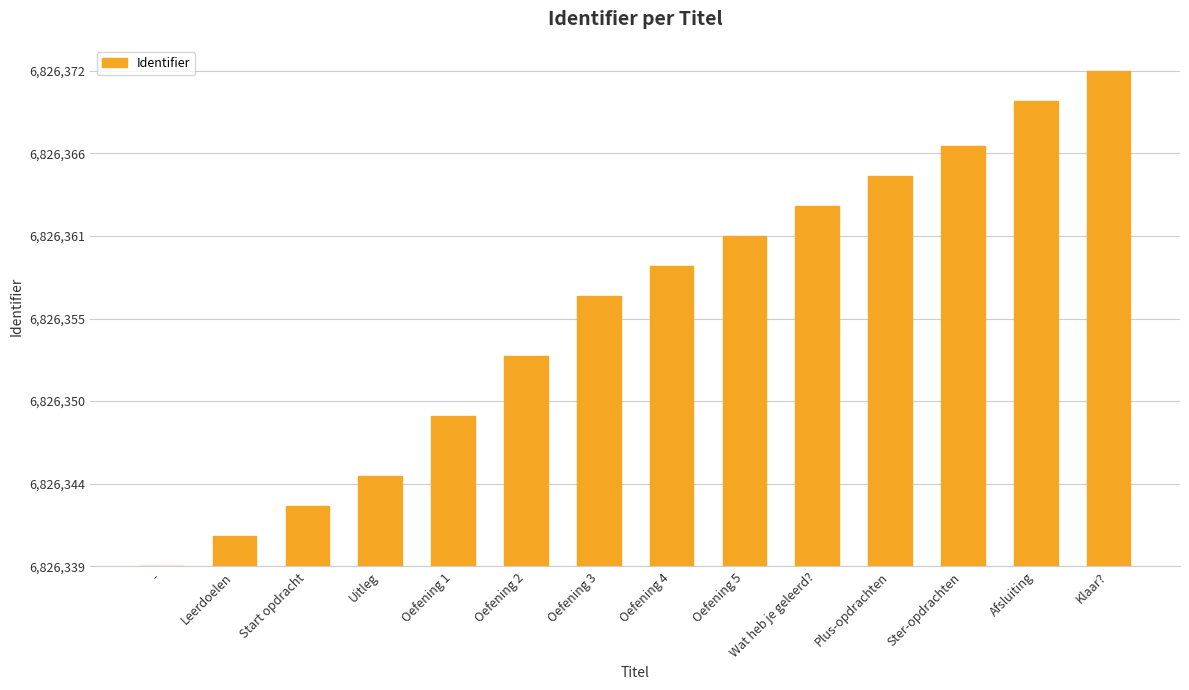

Reading left to right, list all the values displayed in this chart.

0	2	4	6	10	14	18	20	22	24	26	28	31	33